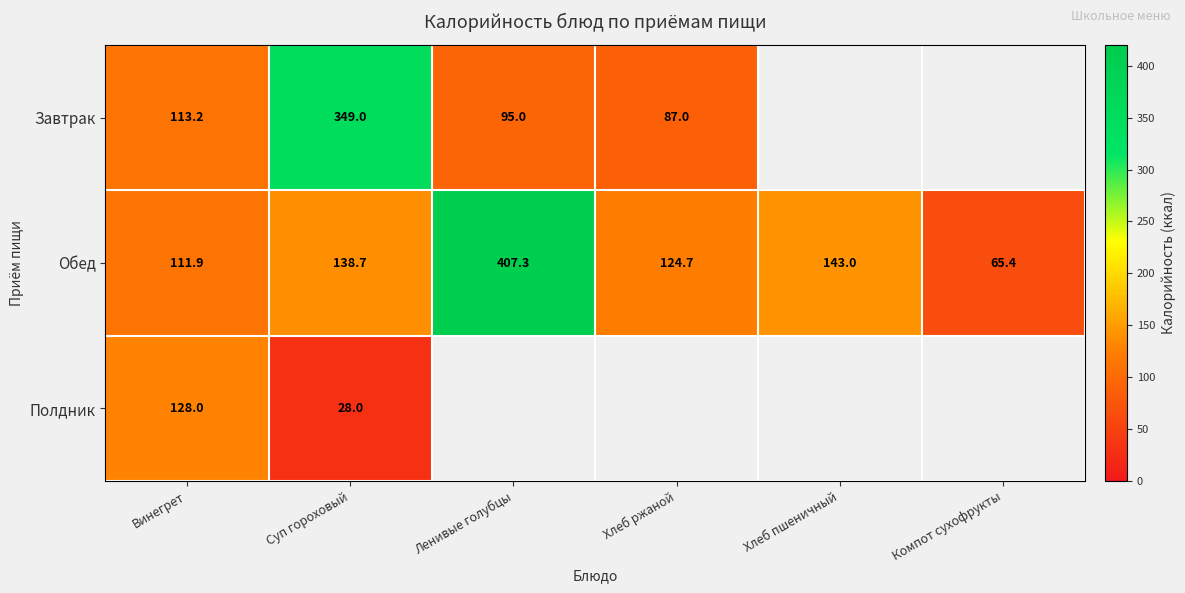

At Суп гороховый, list the series in order from largest to smallest.

Завтрак, Обед, Полдник